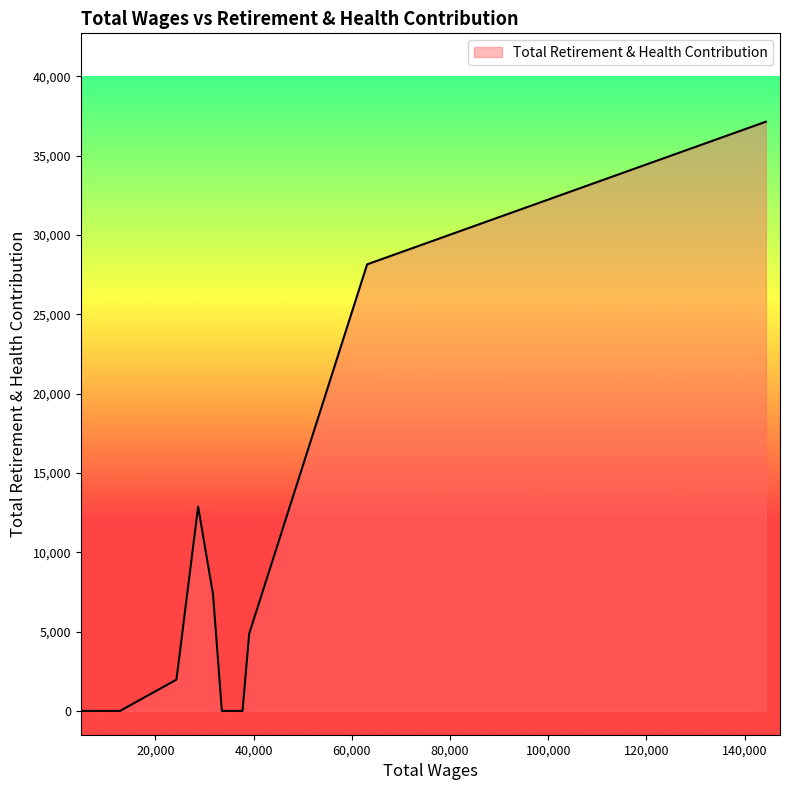

What is the maximum value shown in the chart?

37132